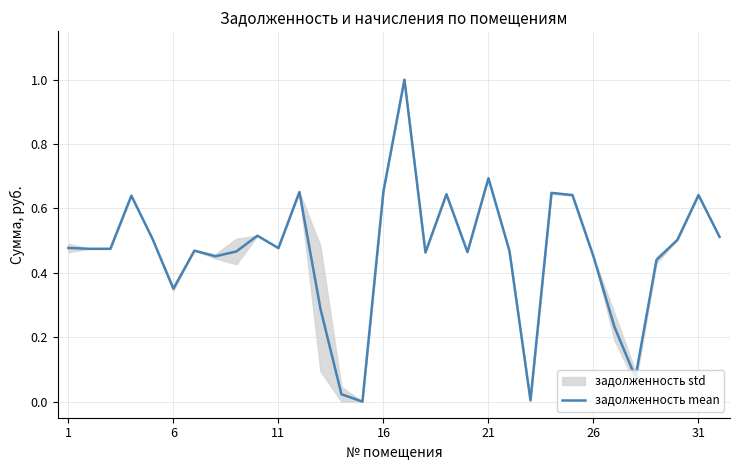

True or false: задолженность mean has a value of 0.6 at 26.

False